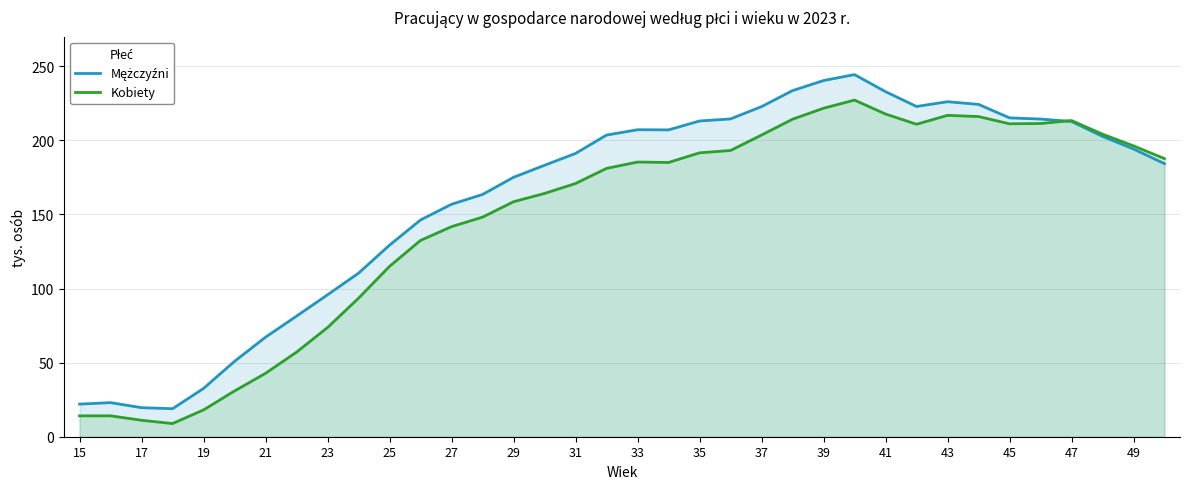

The value of Kobiety at 33 is 39.7. True or false?

False